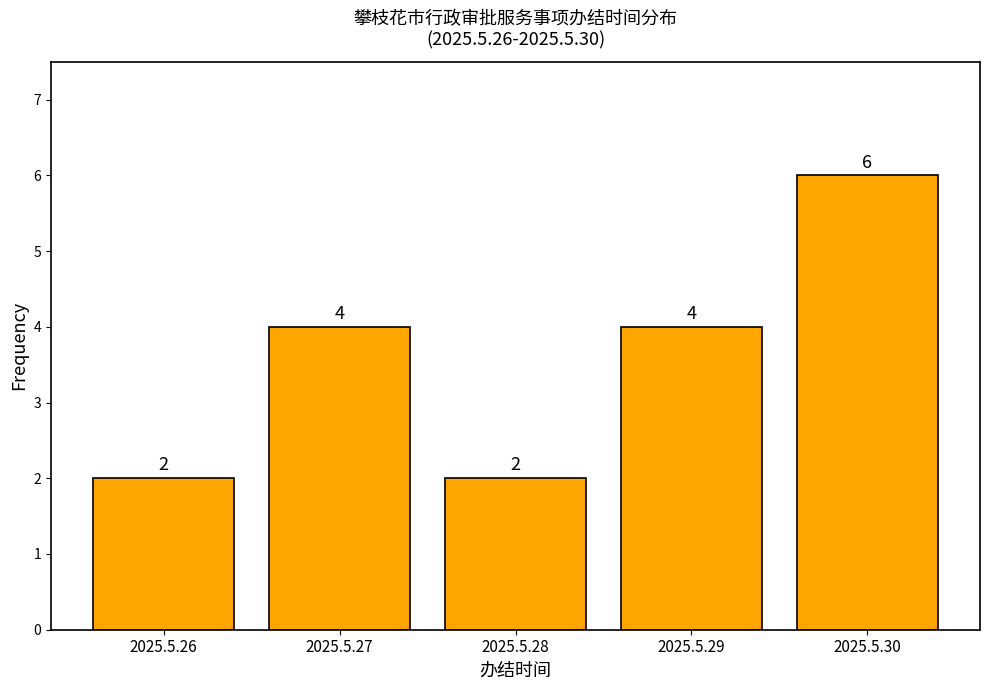

Reading right to left, list all the values displayed in this chart.

6	4	2	4	2